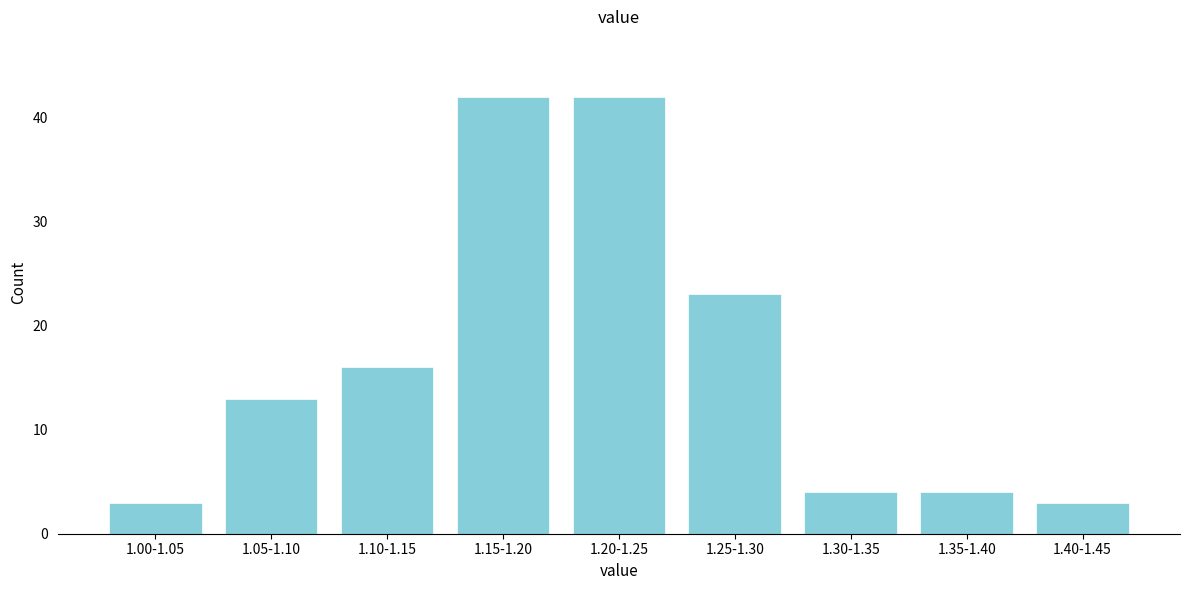

Reading left to right, transcribe all the data shown in this chart.

1.00-1.05=3	1.05-1.10=13	1.10-1.15=16	1.15-1.20=42	1.20-1.25=42	1.25-1.30=23	1.30-1.35=4	1.35-1.40=4	1.40-1.45=3